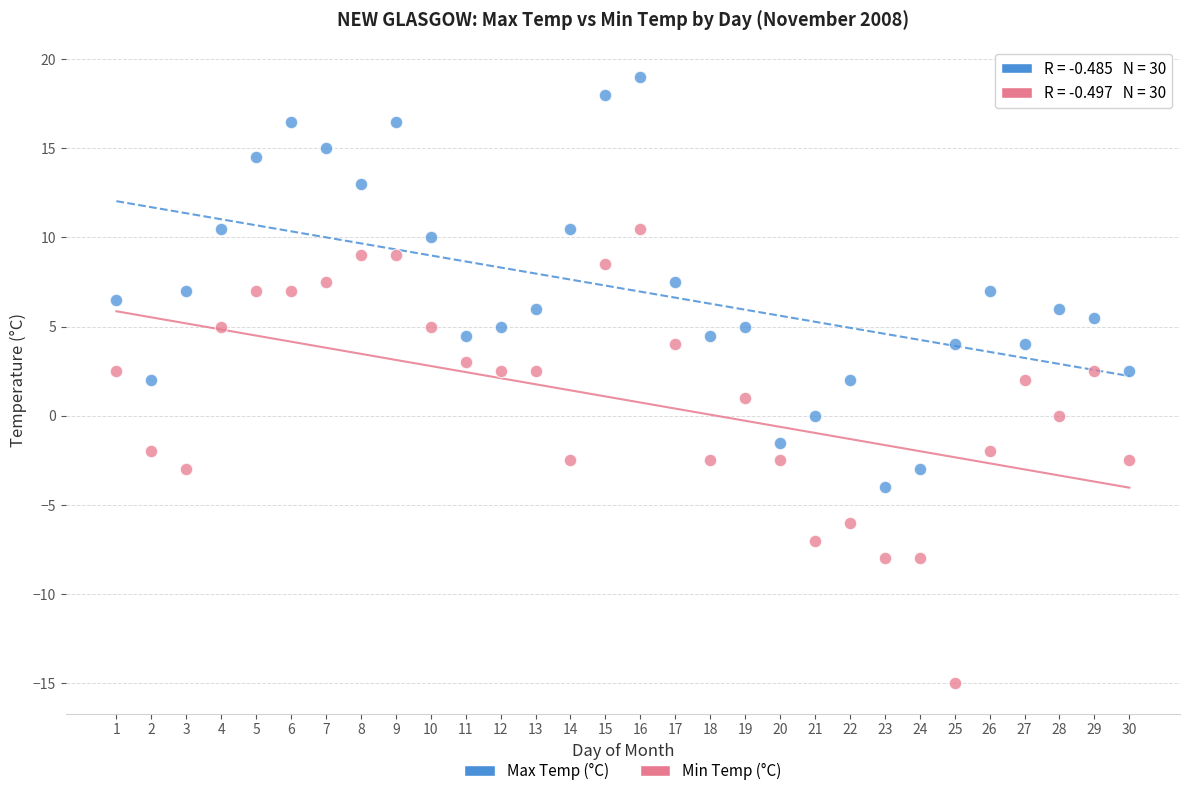

Which series has the largest Y range (max minus min)?

Min Temp (°C)